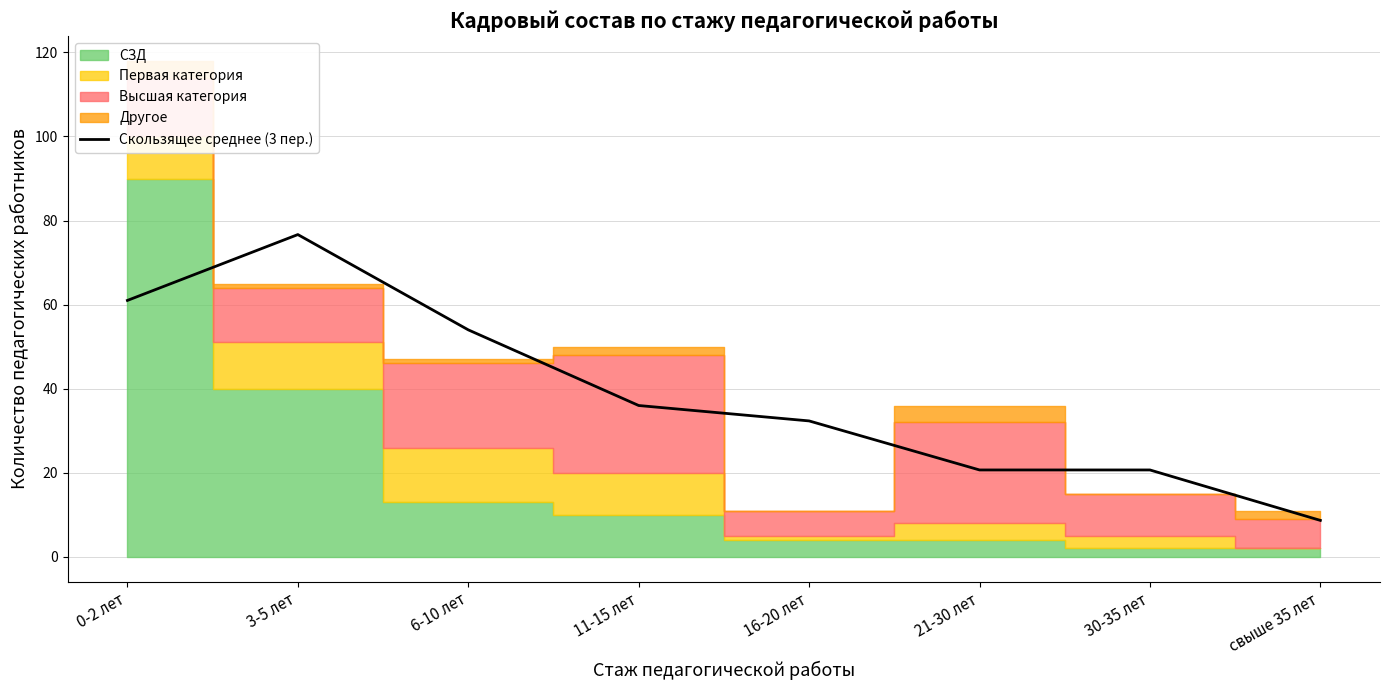

How many lines are shown in the chart?

1